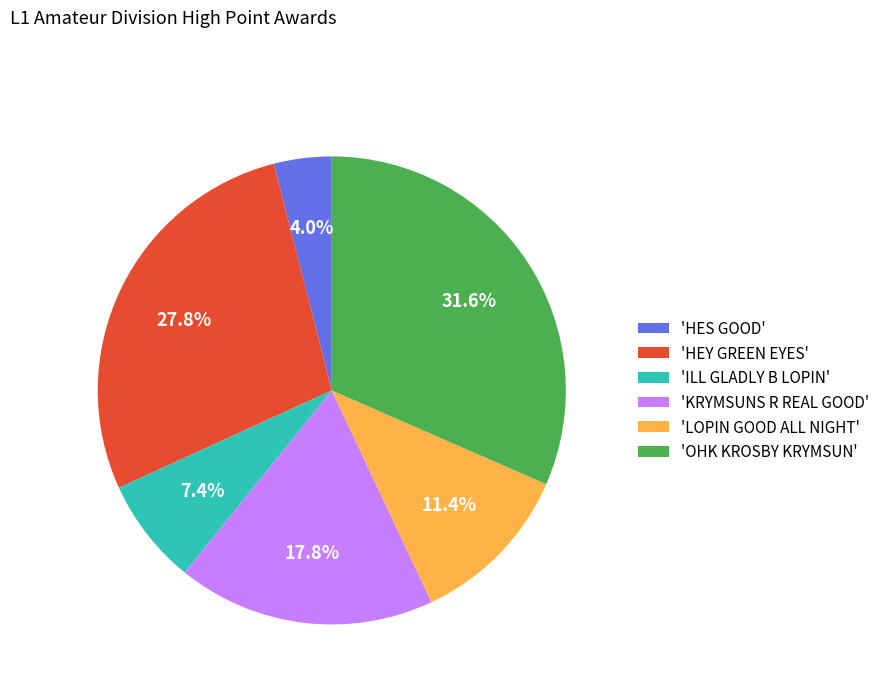

What is the largest slice in the pie chart?

'OHK KROSBY KRYMSUN'